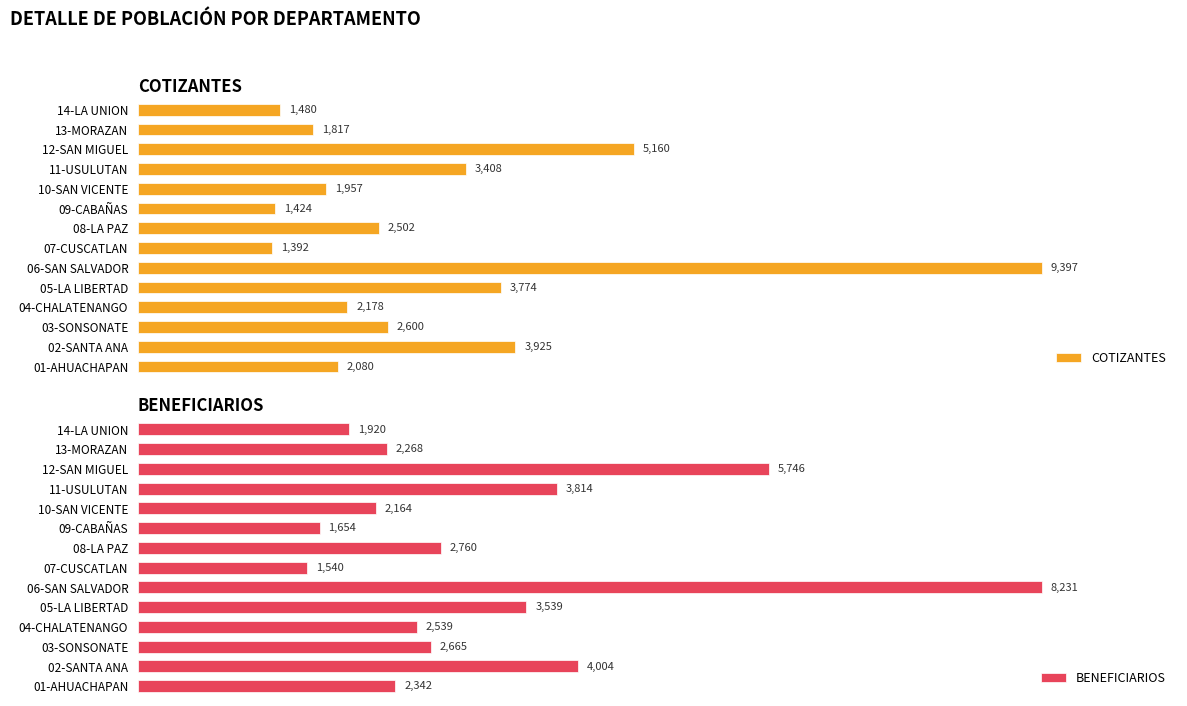

Is the value of BENEFICIARIOS at 04-CHALATENANGO greater than the value of COTIZANTES at 12-SAN MIGUEL?

No